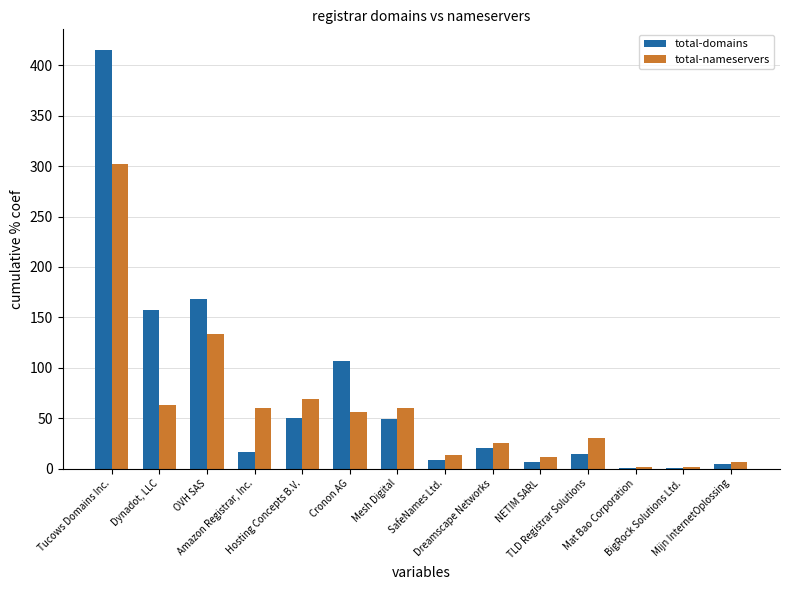

Does the chart contain stacked bars?

No